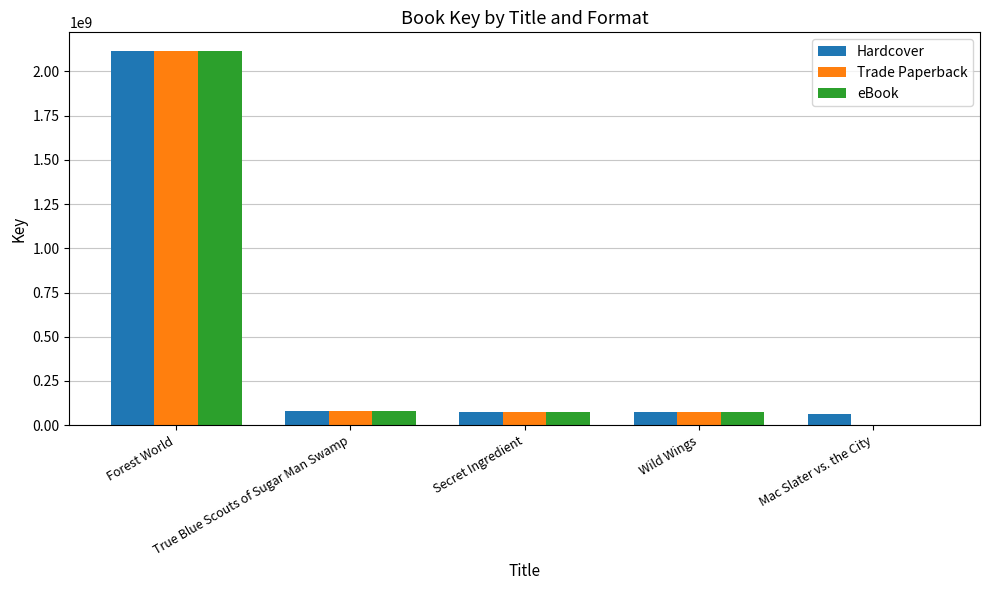

What is the sum of all Trade Paperback values?

2343878793